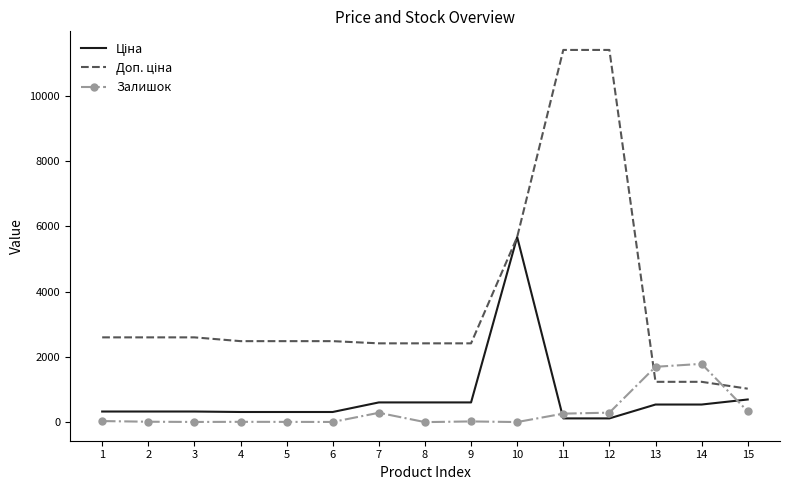

What is the total value across all series at 7?

3304.6